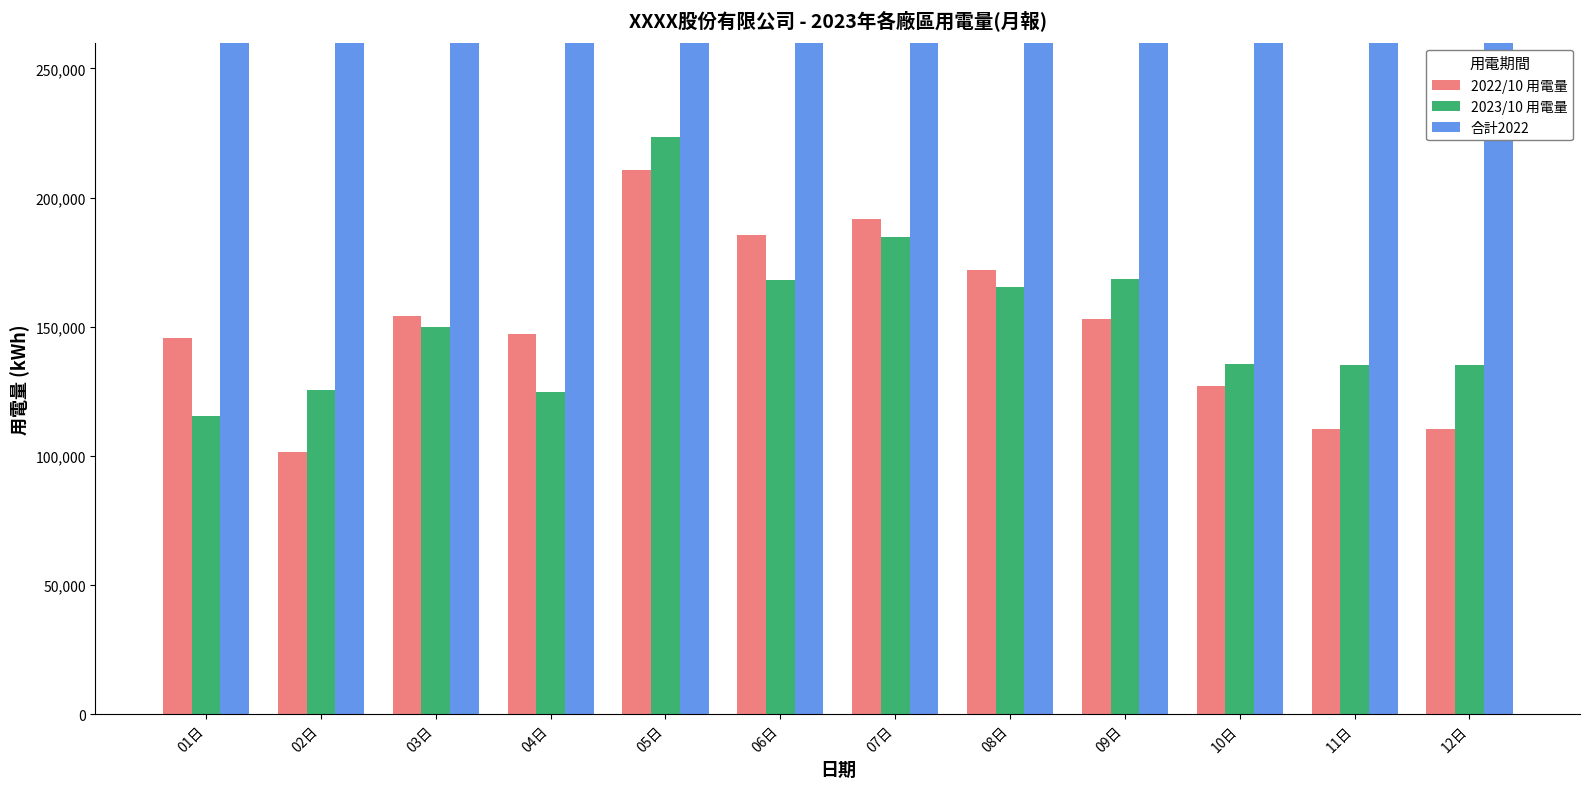

Which series changed the most between 02日 and 11日?

2023/10 用電量